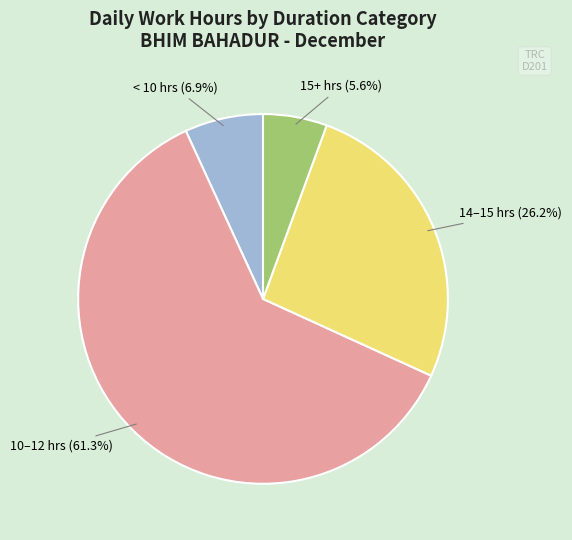

Does any single category account for the majority?

Yes